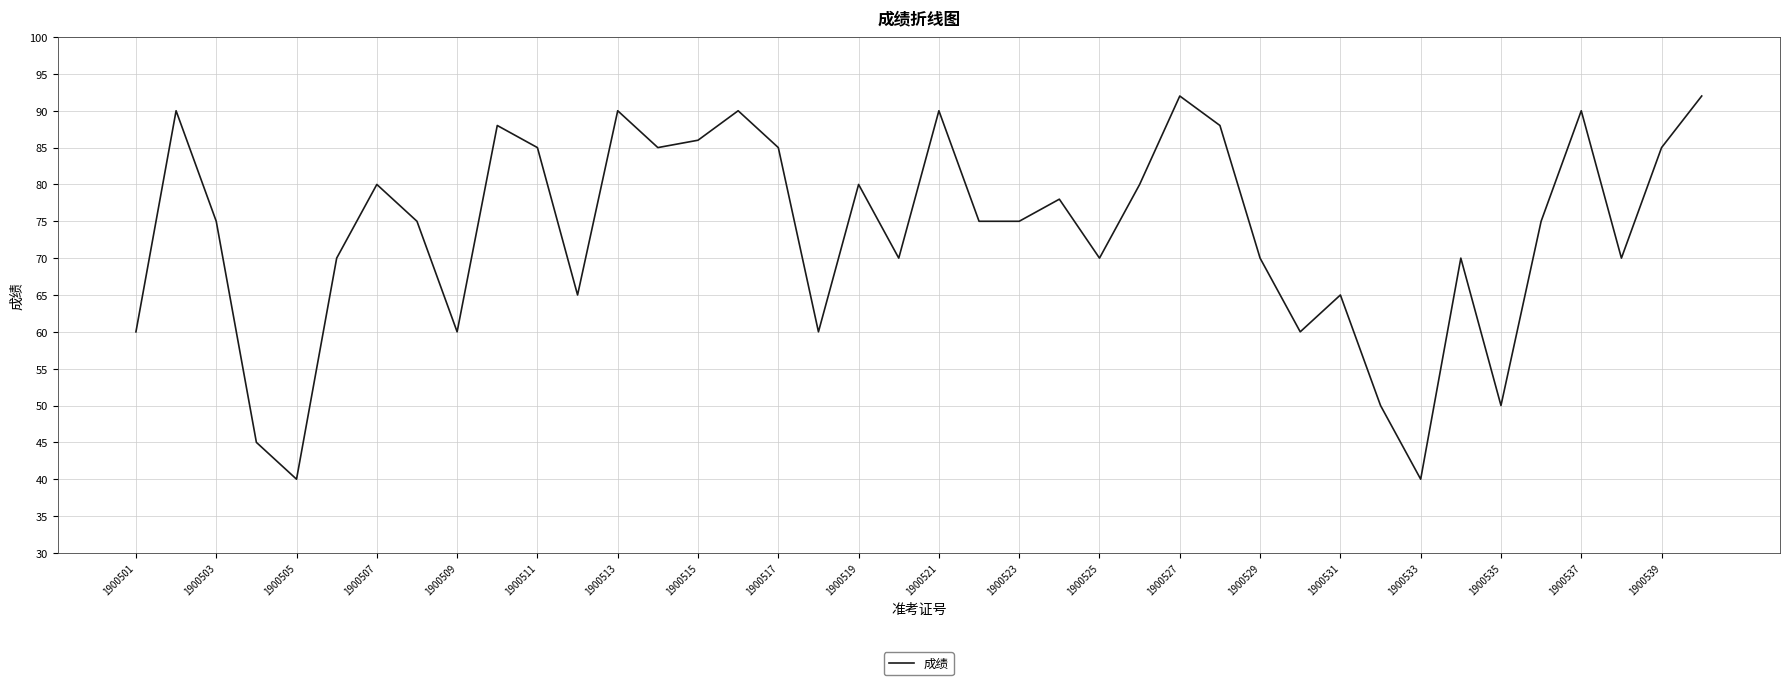

What is the minimum value shown in the chart?

40